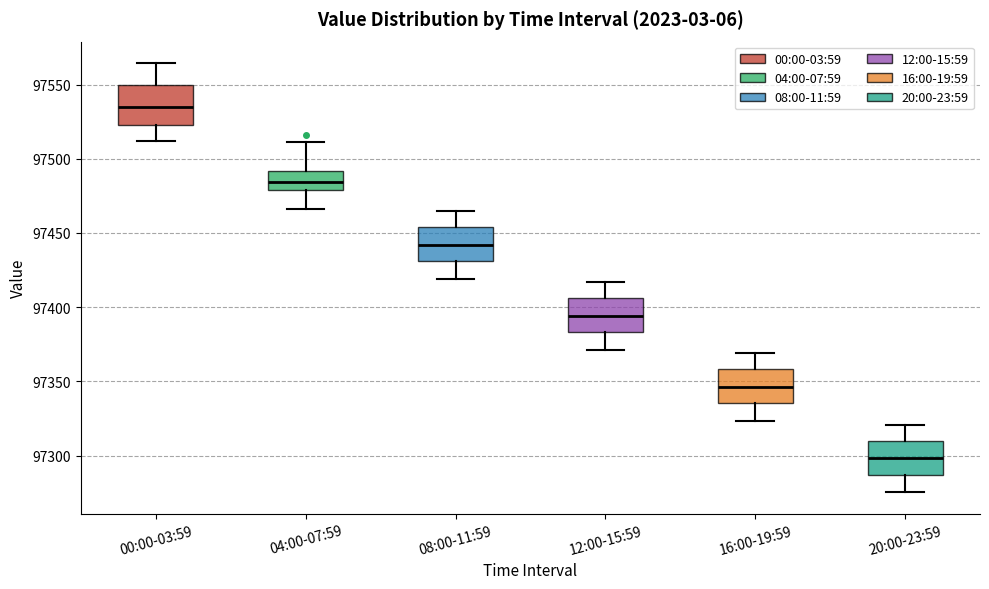

Where is the lower edge of the box for 04:00-07:59 on the y-axis? The values are not printed on the chart, so give them approximately, as read against the axis.

97480